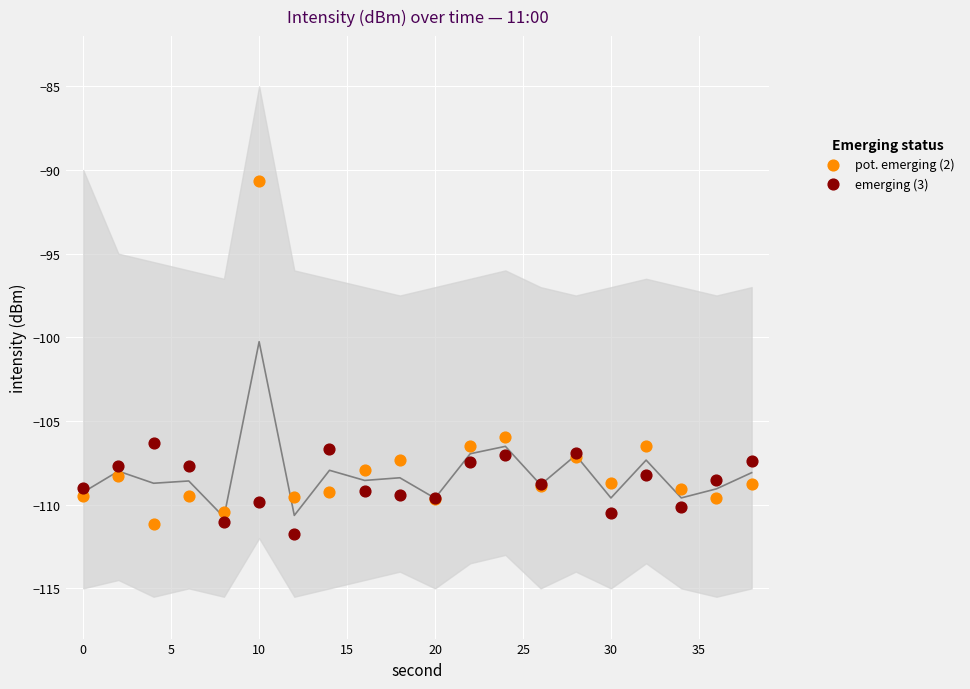

Which series has the largest Y range (max minus min)?

pot. emerging (2)